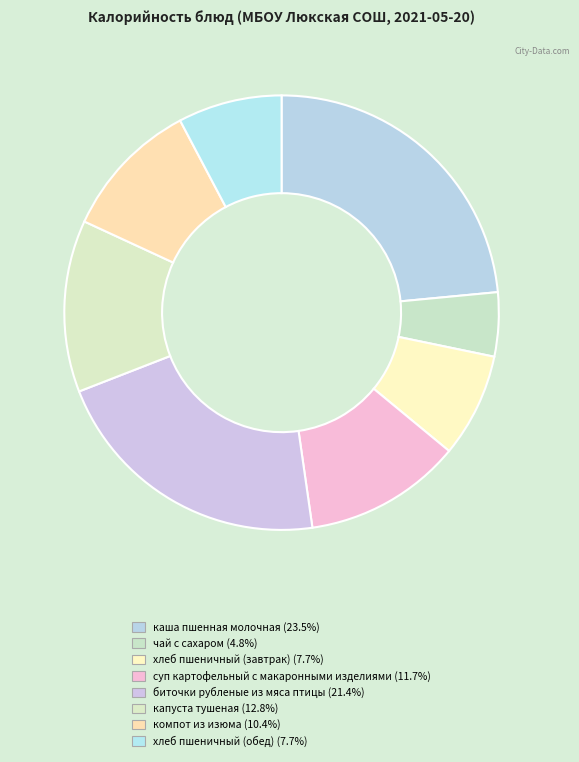

Which slice is the largest?

каша пшенная молочная